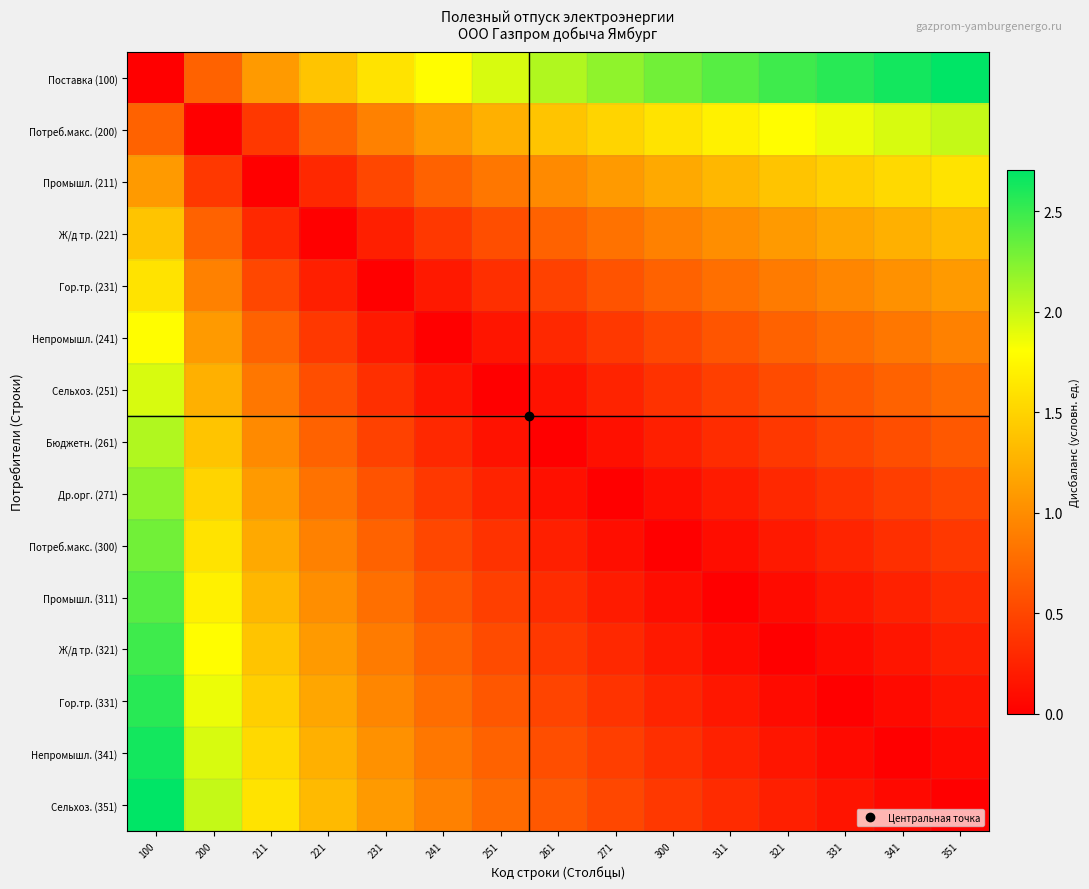

What is the maximum value shown in the chart?

2.7